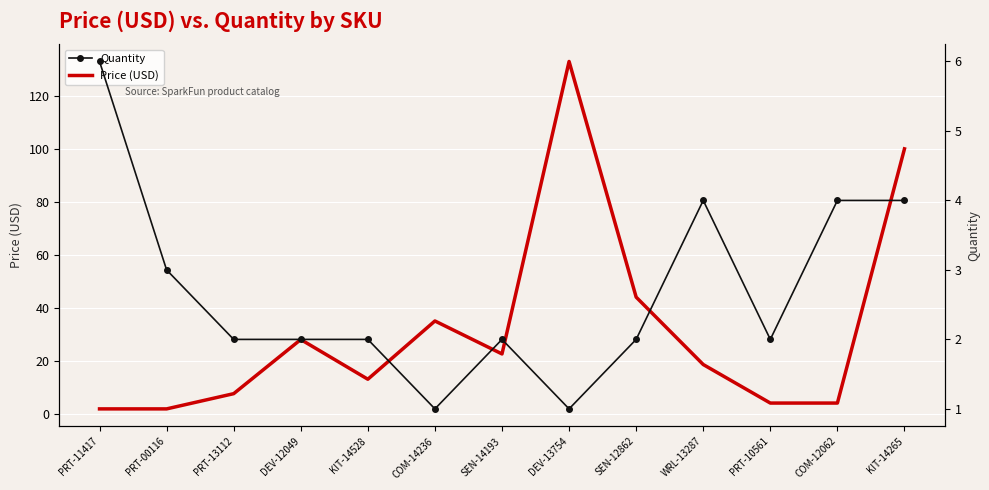

Reading right to left, extract all data points from this chart.

Price (USD): 100.0	4.0	4.0	18.5	44.0	132.9	22.5	35.0	12.9	27.9	7.5	1.8	1.8
Quantity: 4.0	4.0	2.0	4.0	2.0	1.0	2.0	1.0	2.0	2.0	2.0	3.0	6.0